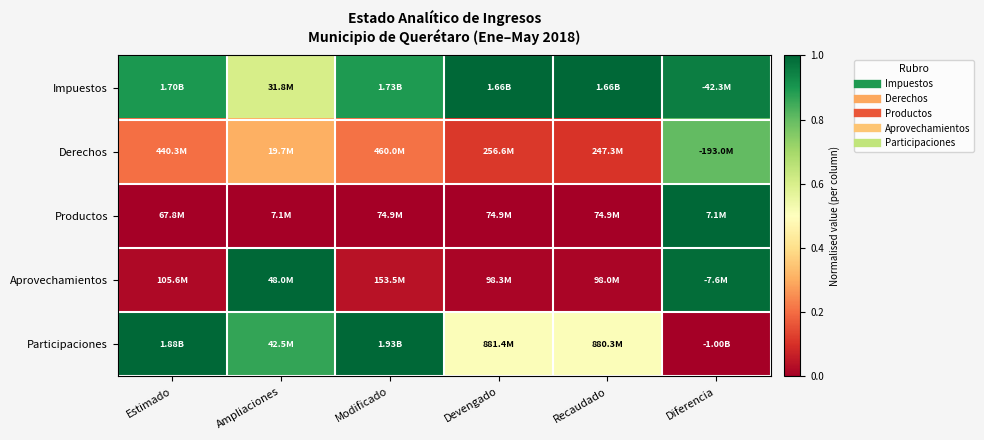

Which series has the largest total across all categories?

Impuestos